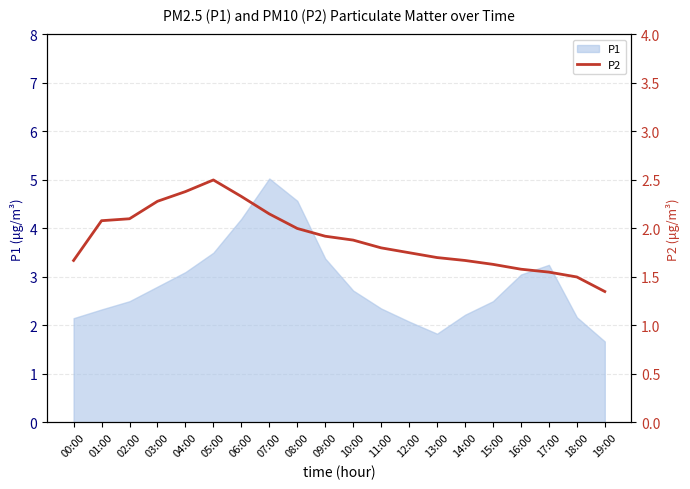

At which label does P1 first exceed 2?

00:00